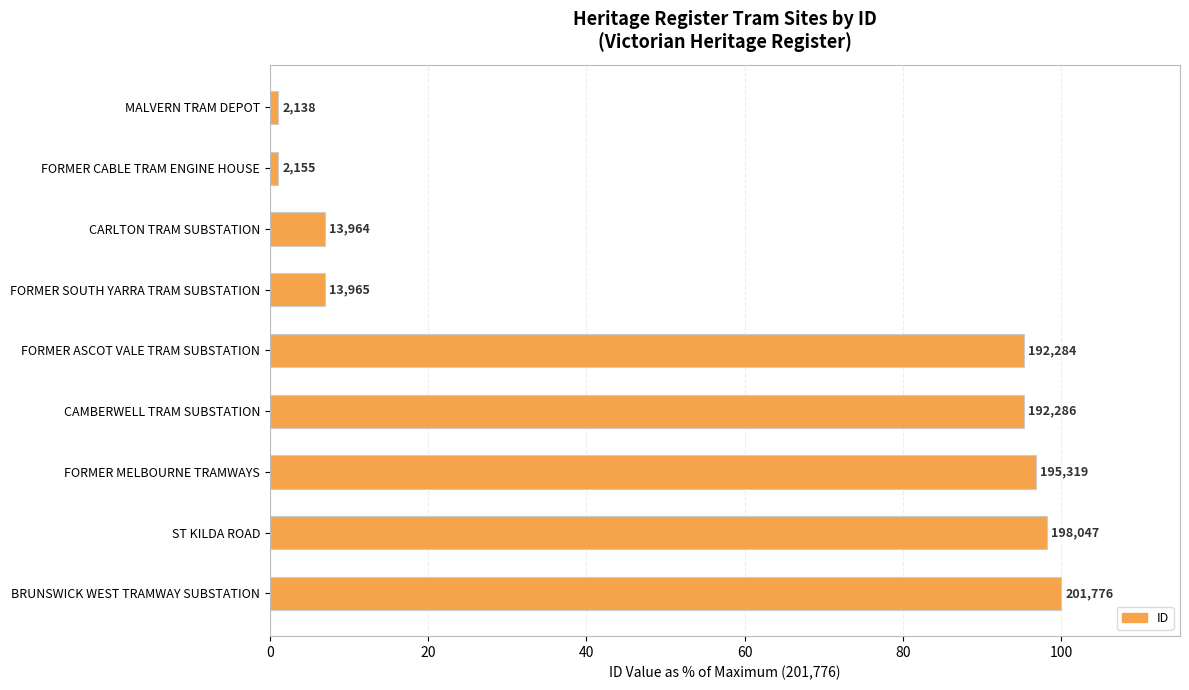

How many bars are there in total?

9